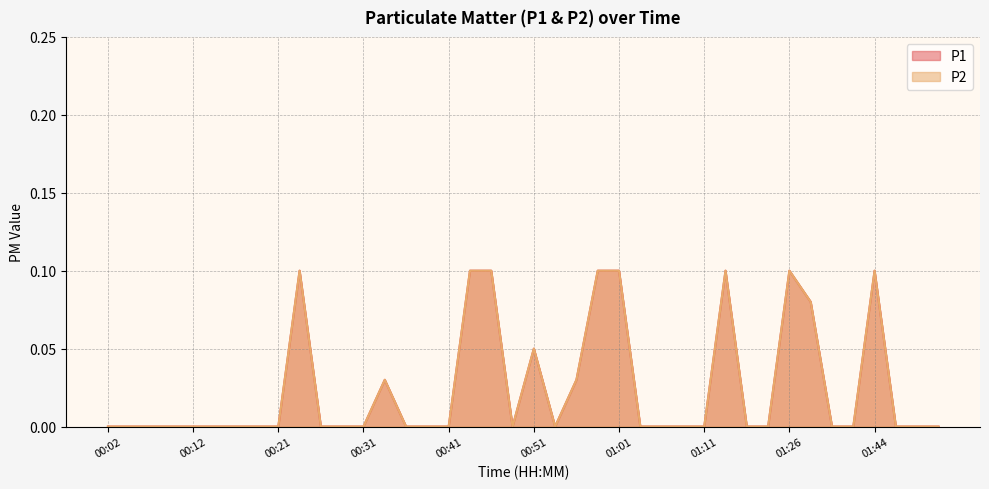

At which category does the chart reach its peak across all series?

00:24